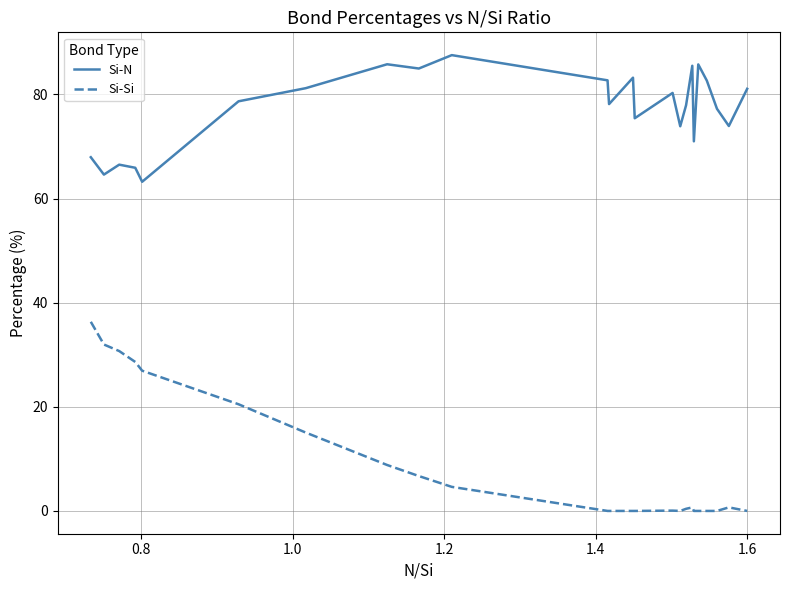

Which series has the largest range (max minus min)?

Si-Si